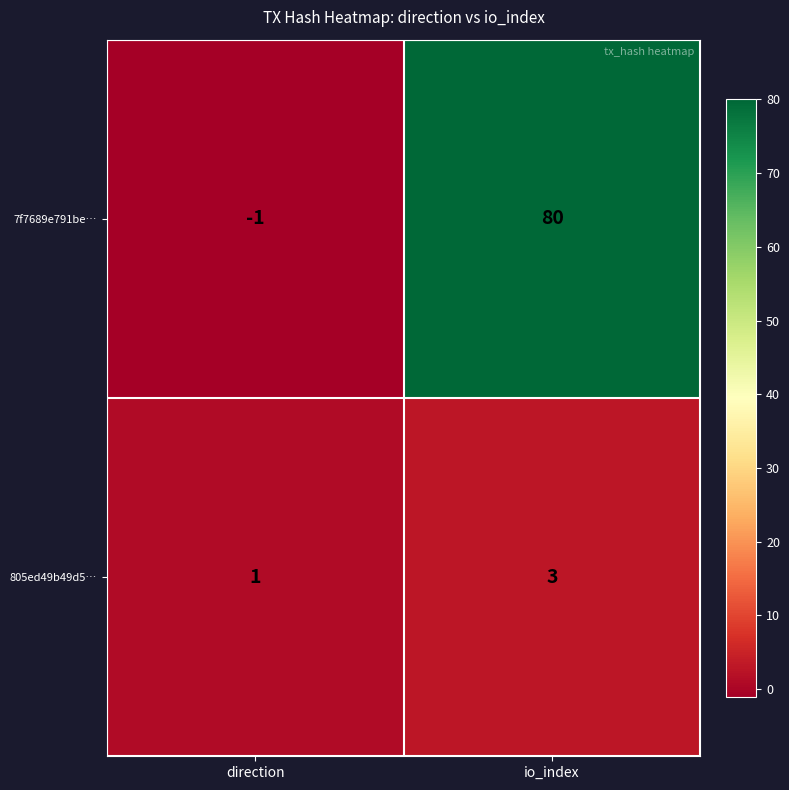

At which category does the chart reach its minimum across all series?

direction